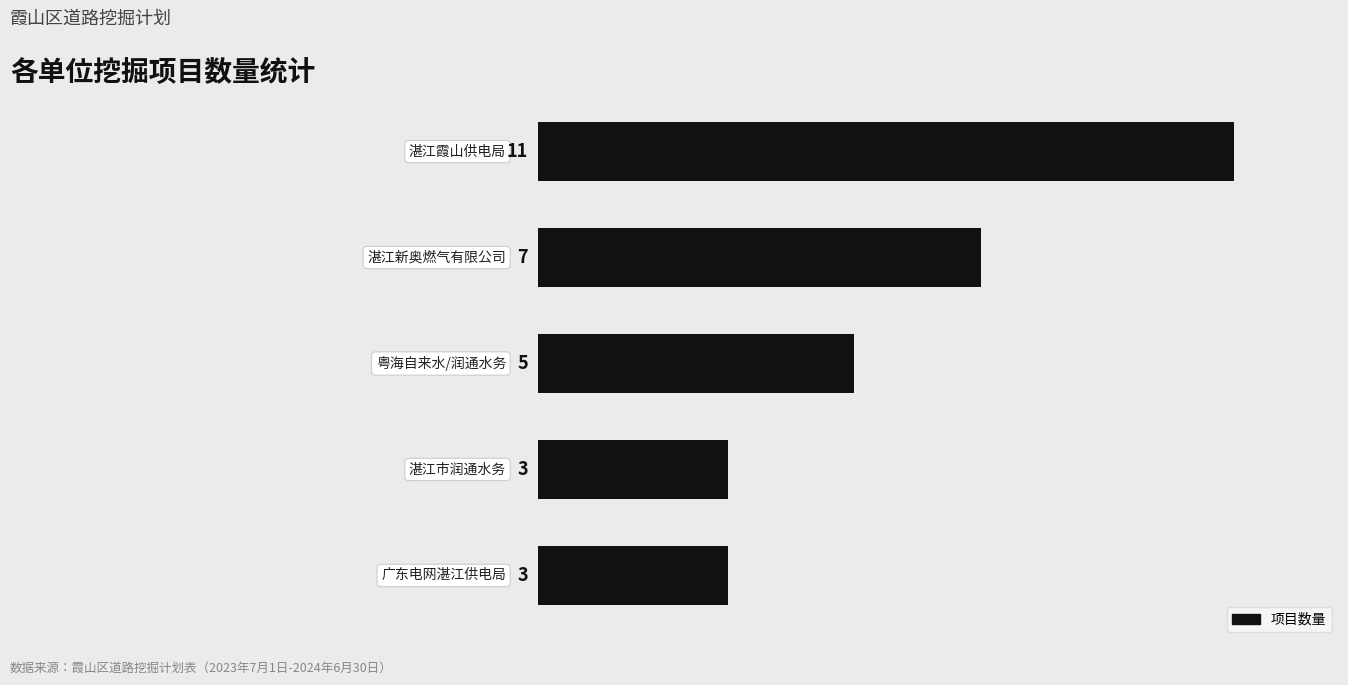

Count the values in the range 3 to 7.

4